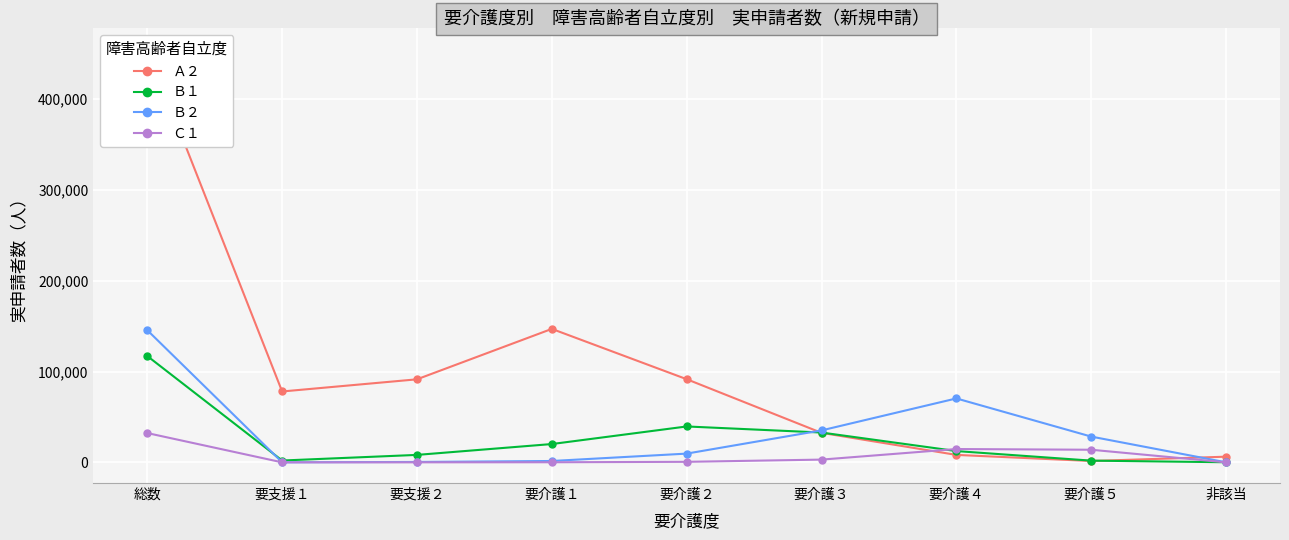

Which has a higher value, 要介護３ or 総数?

総数